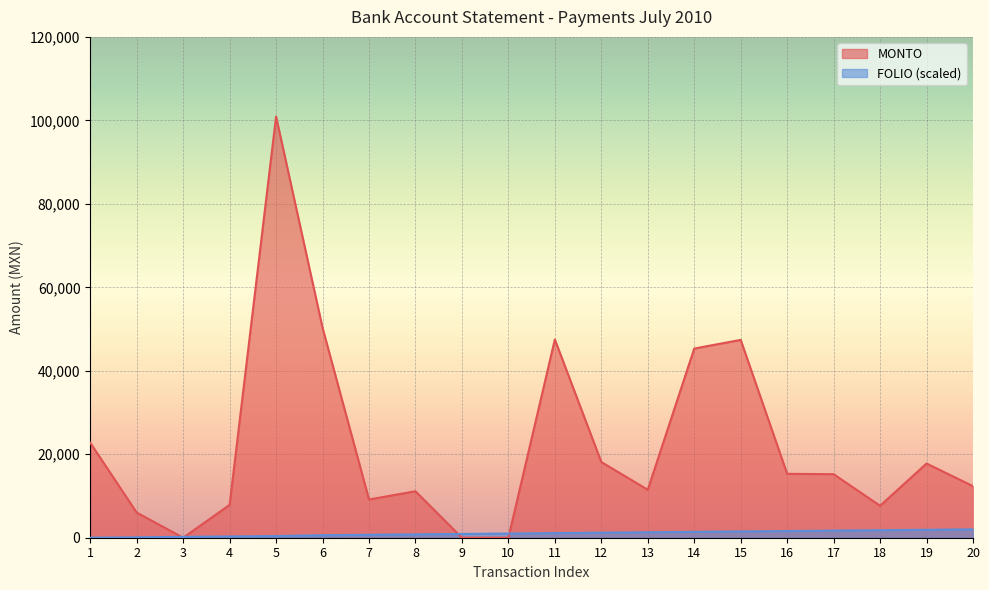

Rank the categories by FOLIO value from lowest to highest.

1, 2, 3, 4, 5, 6, 7, 8, 9, 10, 11, 12, 13, 14, 15, 16, 17, 18, 19, 20